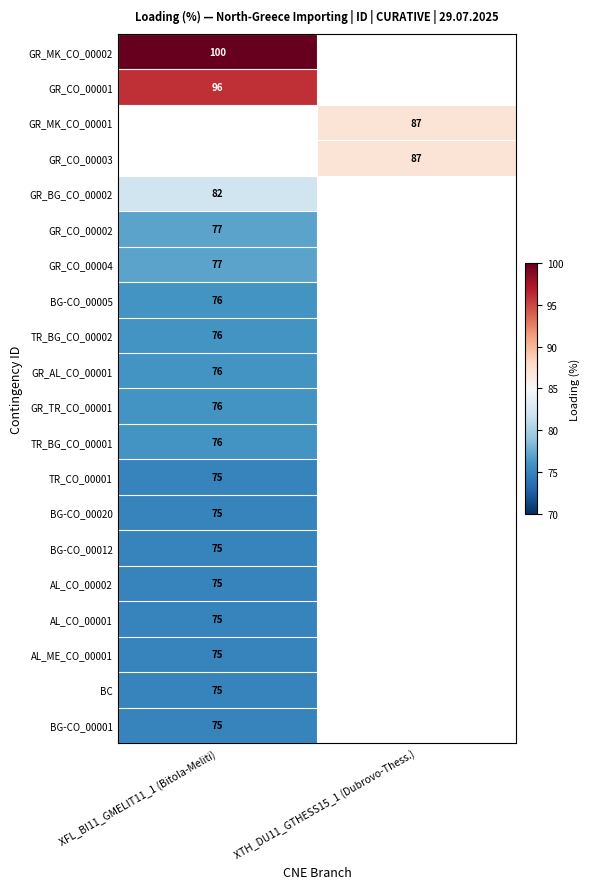

What is the maximum value shown in the chart?

100.0